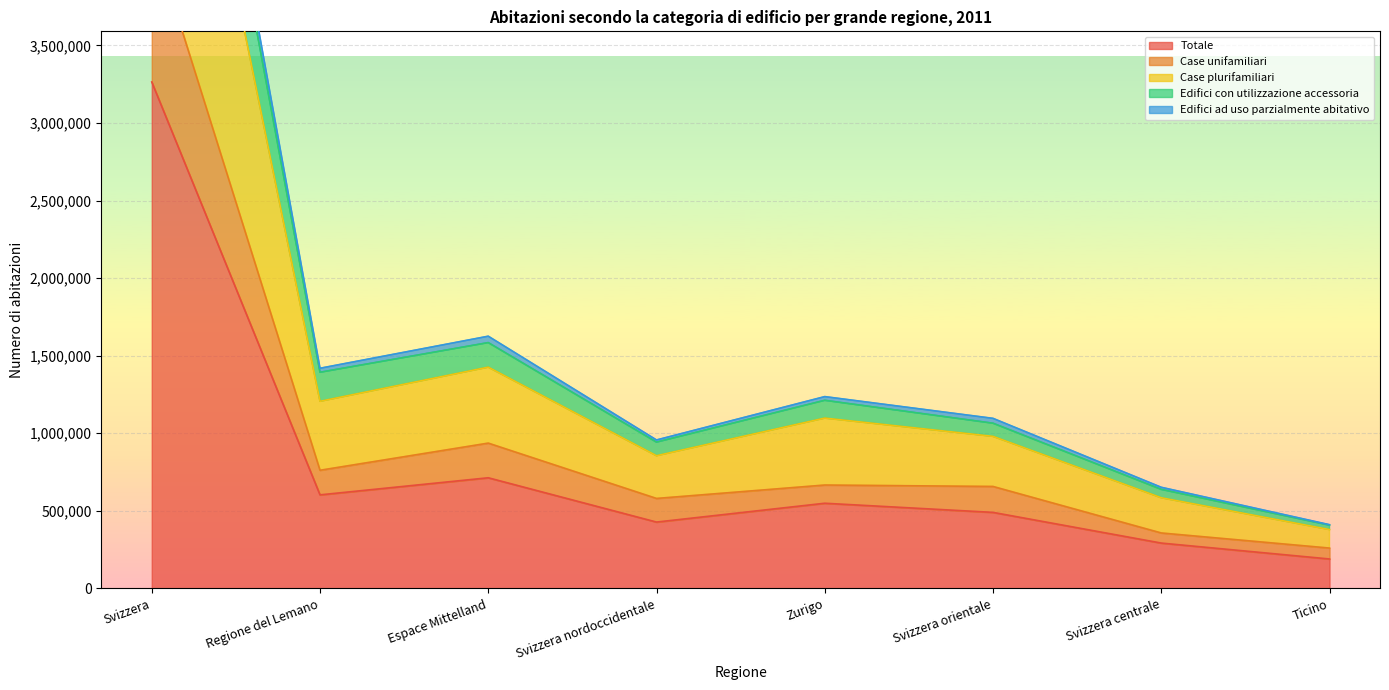

True or false: Totale has a value of 164023 at Svizzera orientale.

False